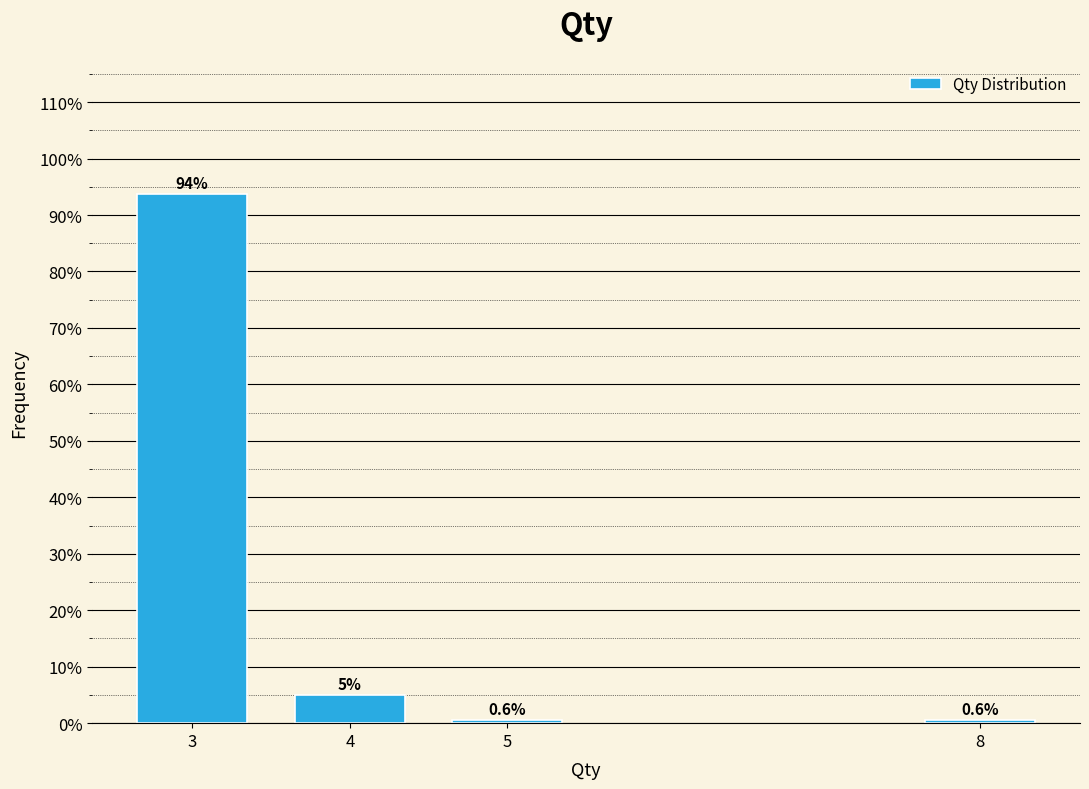

Reading left to right, what are all the values shown in this chart?

3=93.7	4=5.0	5=0.6	8=0.6